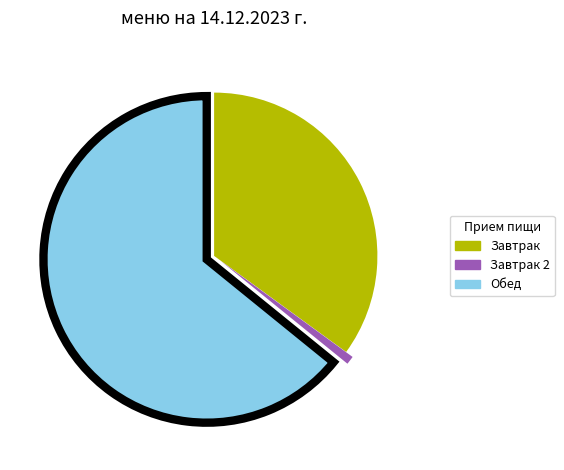

Rank the categories by value from lowest to highest.

Завтрак 2, Завтрак, Обед